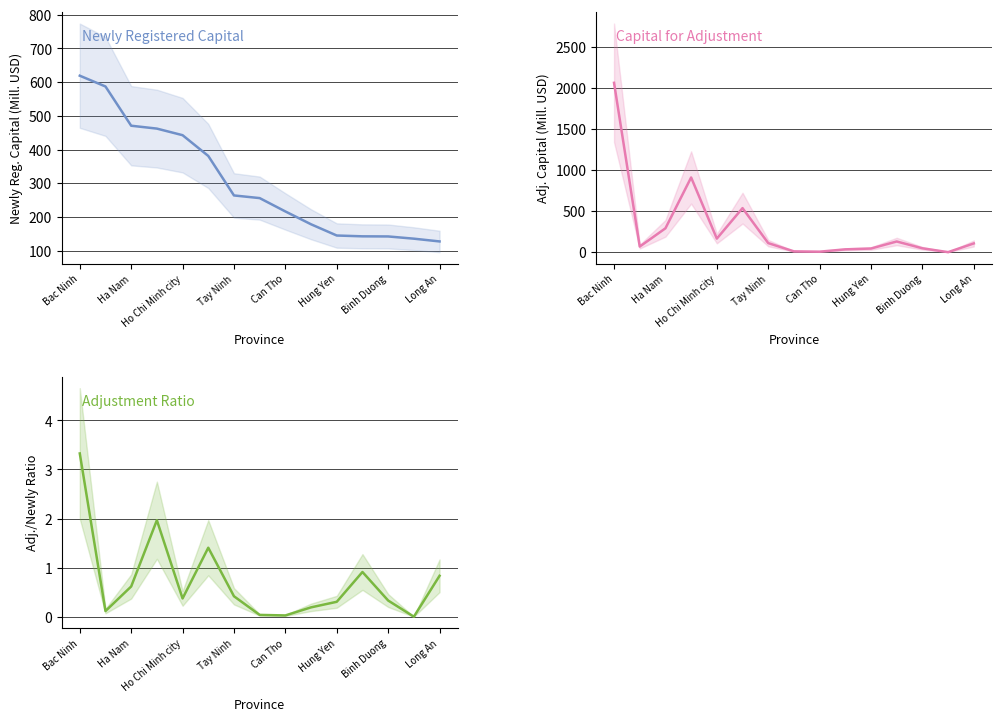

How many data points in Newly registered capital are less than 255?

7